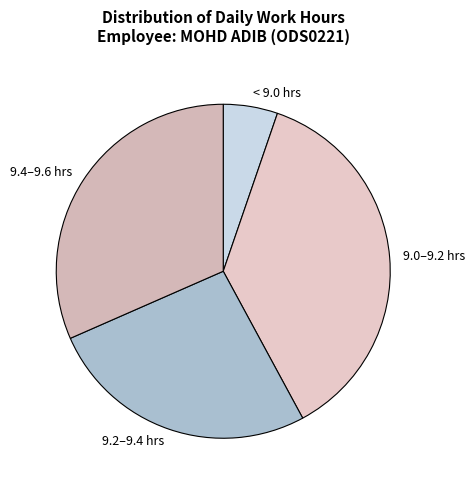

How many segments does this pie chart have?

4